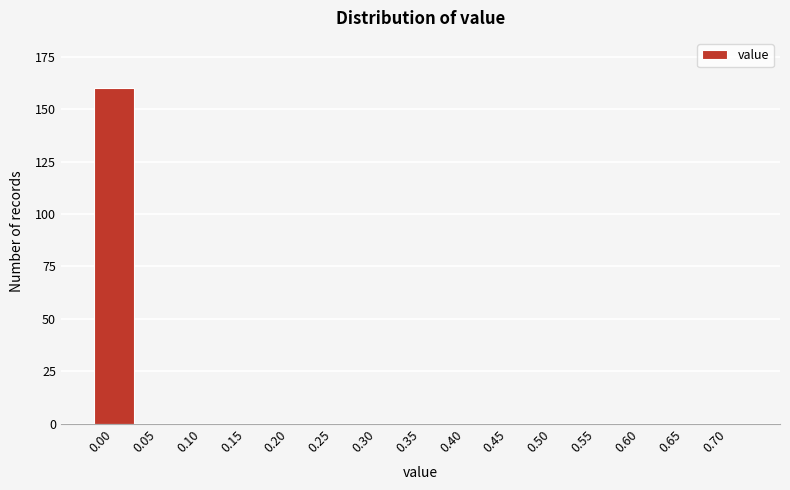

Reading left to right, transcribe all the data shown in this chart.

0.00=160	0.05=0	0.10=0	0.15=0	0.20=0	0.25=0	0.30=0	0.35=0	0.40=0	0.45=0	0.50=0	0.55=0	0.60=0	0.65=0	0.70=0